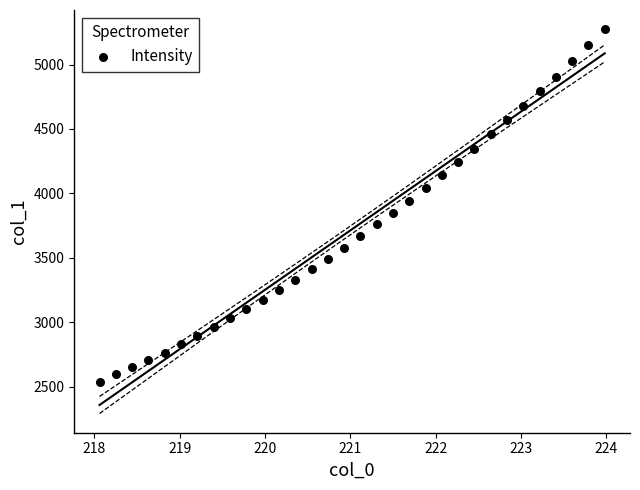

What is the range of Y values (max minus min)?

2734.6